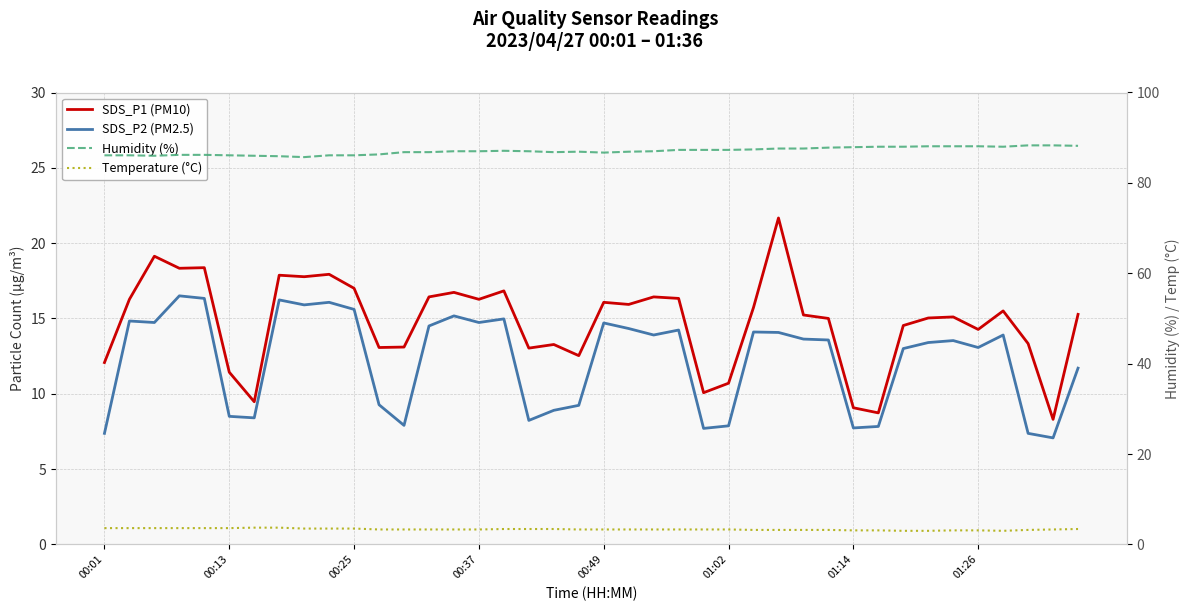

Is the value of Temperature (°C) at 31 greater than the value of SDS_P1 (PM10) at 29?

No